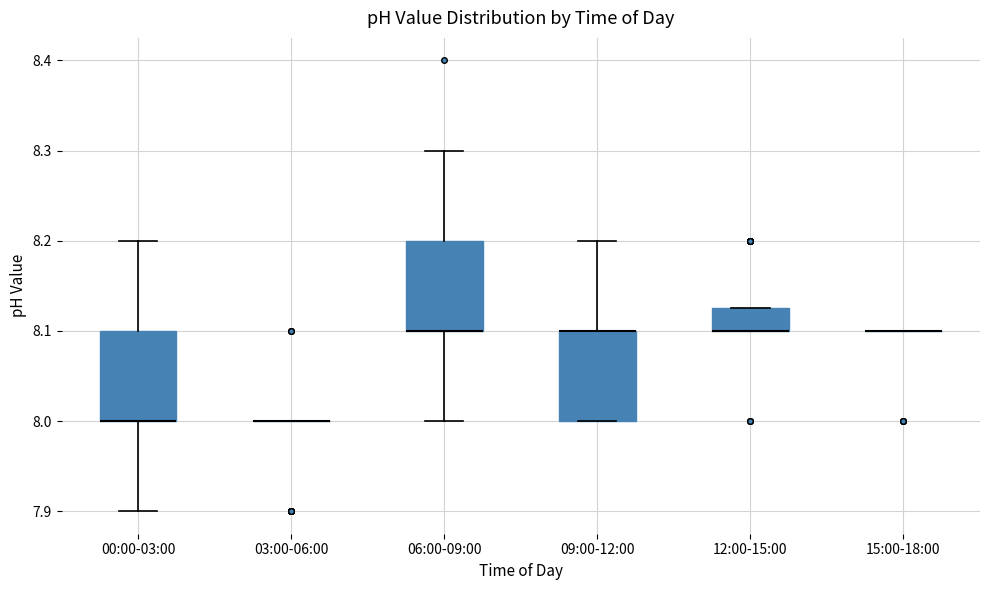

Reading left to right, transcribe this box plot: for each box, give where its median line is, the range the box spans, and where its two whiskers end, as read against the y-axis. The values are not printed on the chart, so give them approximately, as read against the axis.

00:00-03:00: median 8.00 (drawn on the box's lower edge), box 8.00 to 8.10, whiskers 7.90 to 8.20
03:00-06:00: box collapsed to a line at 8.00, whiskers 8.00 to 8.00
06:00-09:00: median 8.10 (drawn on the box's lower edge), box 8.10 to 8.20, whiskers 8.00 to 8.30
09:00-12:00: median 8.10 (drawn on the box's upper edge), box 8.00 to 8.10, whiskers 8.00 to 8.20
12:00-15:00: median 8.10 (drawn on the box's lower edge), box 8.10 to 8.13, whiskers 8.10 to 8.13
15:00-18:00: box collapsed to a line at 8.10, whiskers 8.10 to 8.10